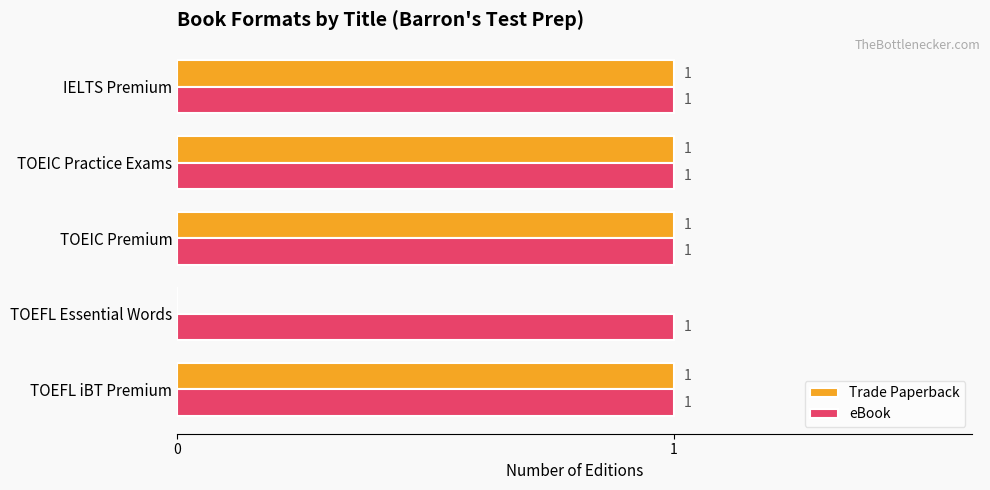

Is the value of eBook at TOEFL iBT Premium greater than the value of Trade Paperback at TOEFL Essential Words?

Yes